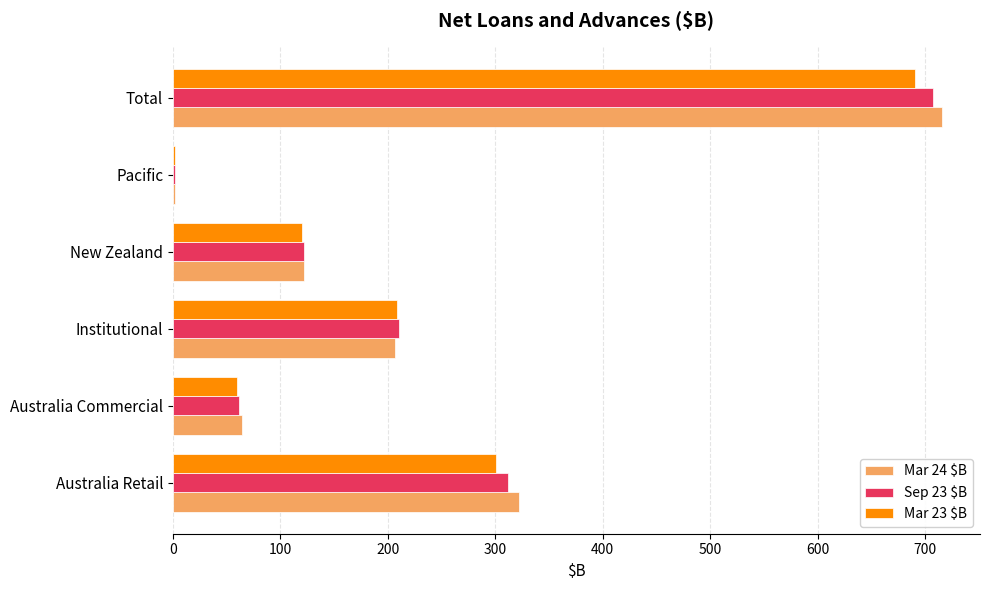

What is the sum of the Sep 23 $B values at Total and Institutional?

917.2